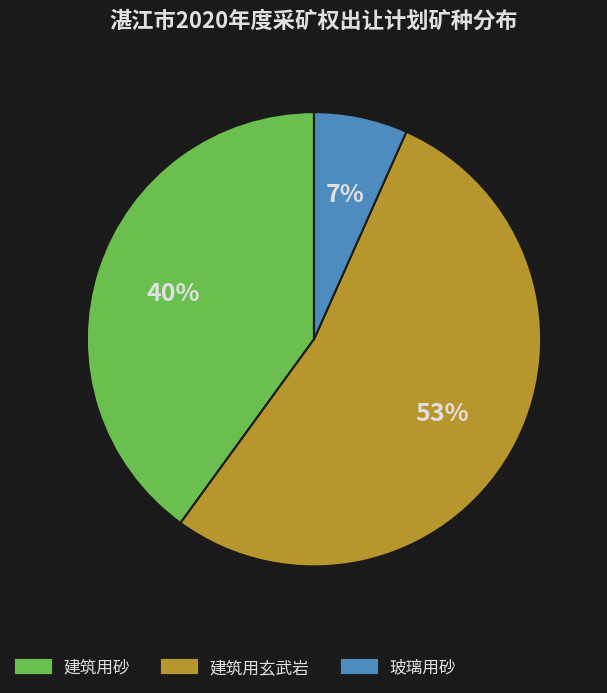

Rank the categories by value from highest to lowest.

建筑用玄武岩, 建筑用砂, 玻璃用砂